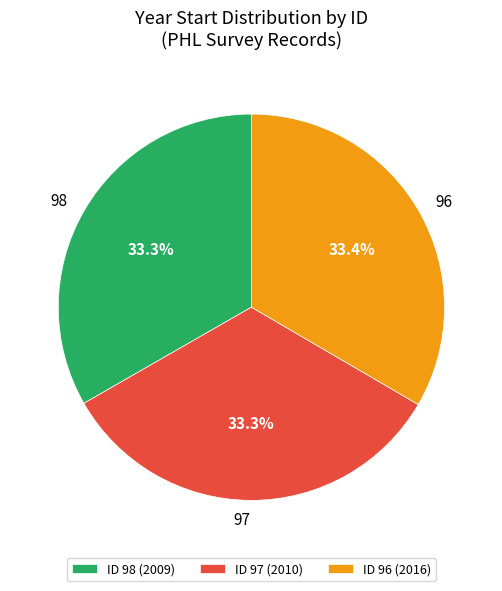

Is there any slice that represents more than half of the pie?

No